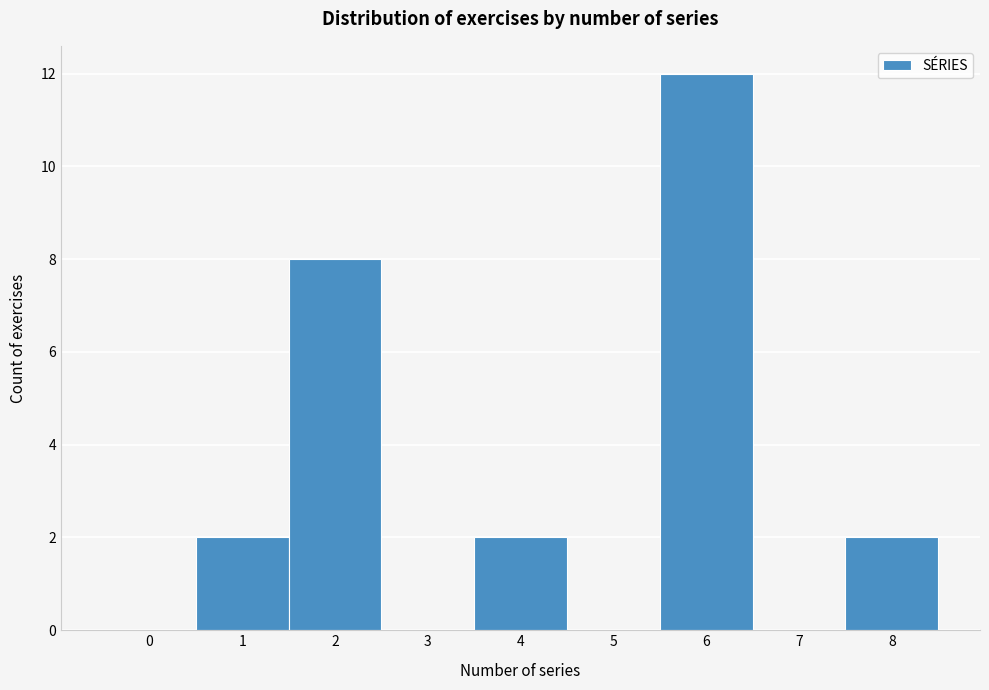

Reading right to left, transcribe all the data shown in this chart.

8=2	7=0	6=12	5=0	4=2	3=0	2=8	1=2	0=0